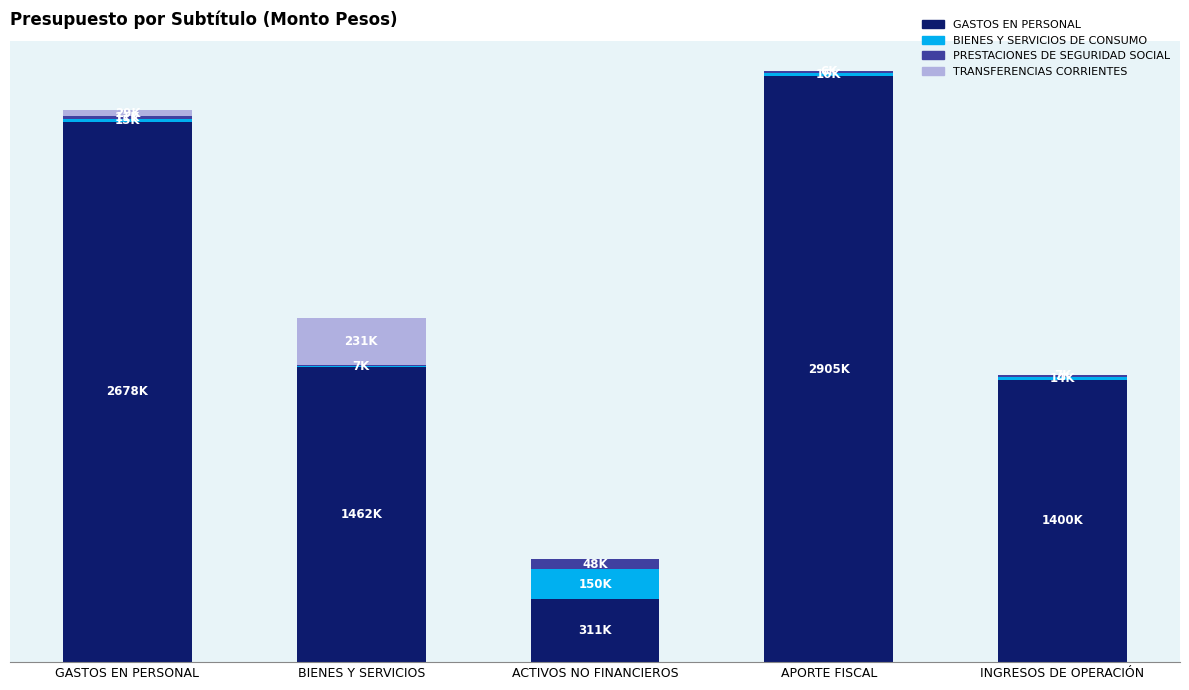

True or false: PRESTACIONES DE SEGURIDAD SOCIAL has a value of 48735 at ACTIVOS NO FINANCIEROS.

True